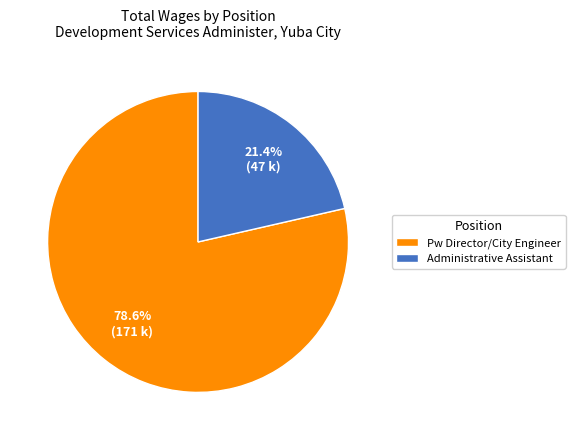

True or false: Administrative Assistant accounts for 21% of the total.

True